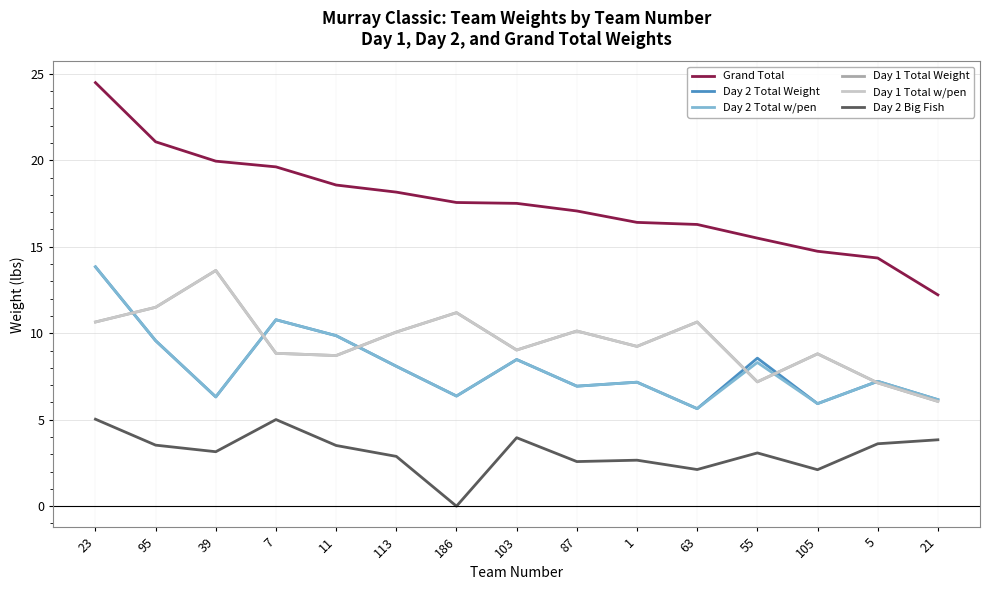

Does the chart have visible grid lines?

Yes